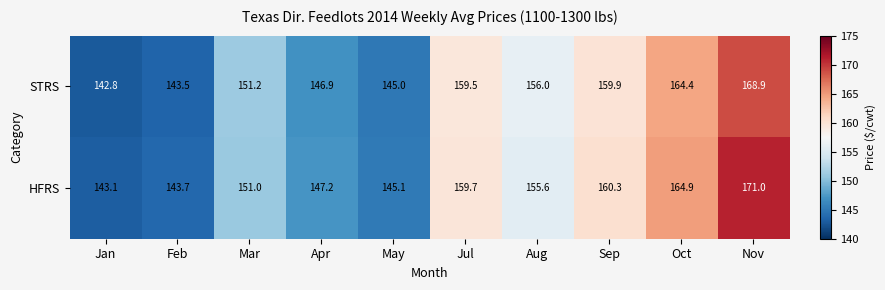

How many series are shown in this chart?

2